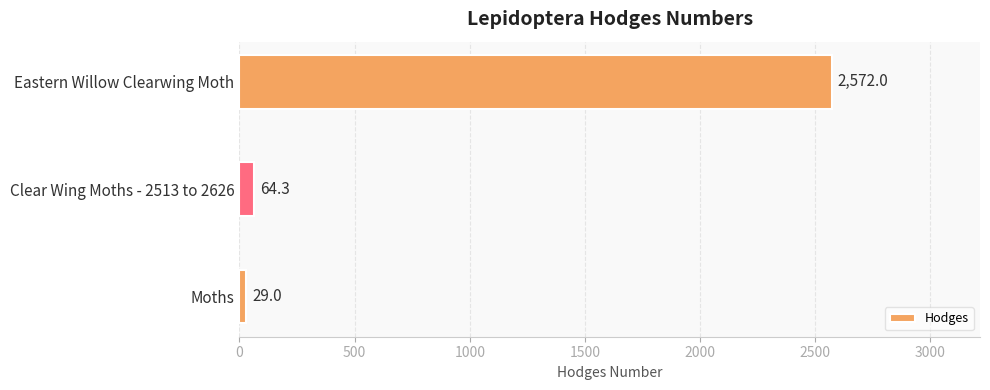

Is it true that the value at Moths is 29.0?

True